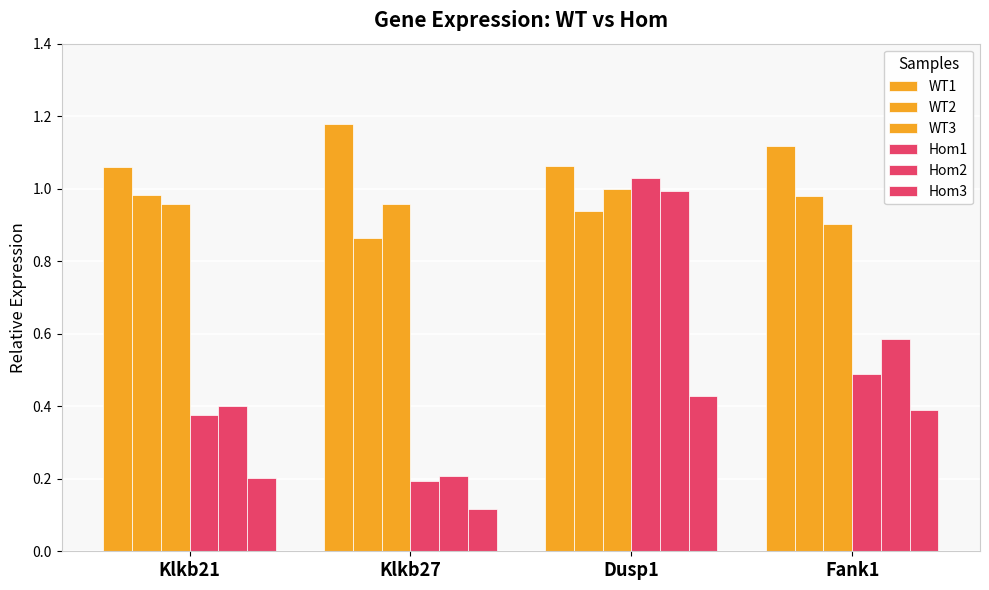

Which series changed the most between Dusp1 and Fank1?

Hom1